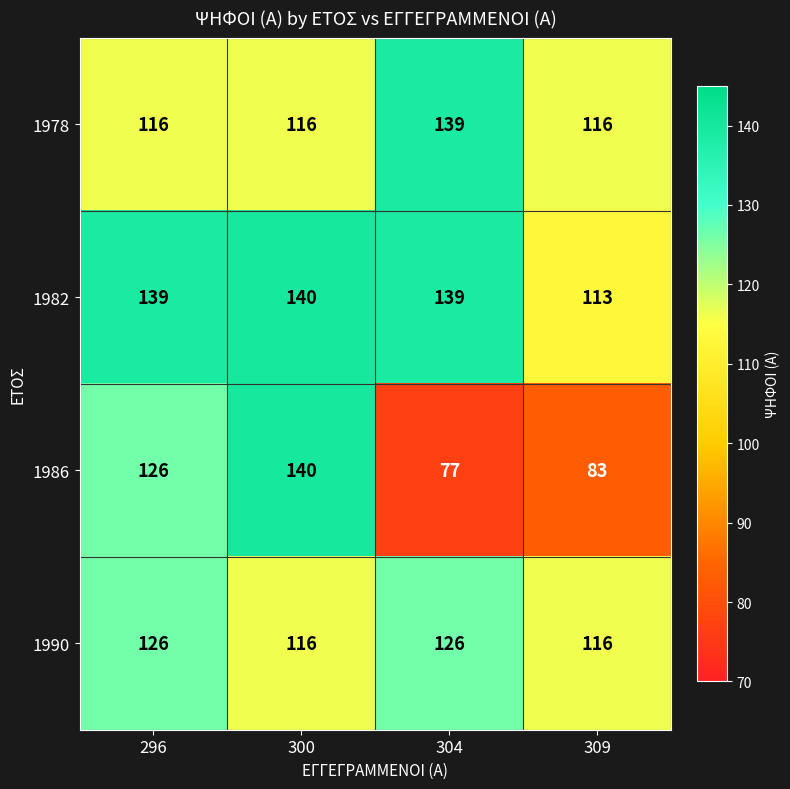

Between 300 and 309, which series saw the biggest shift?

1986